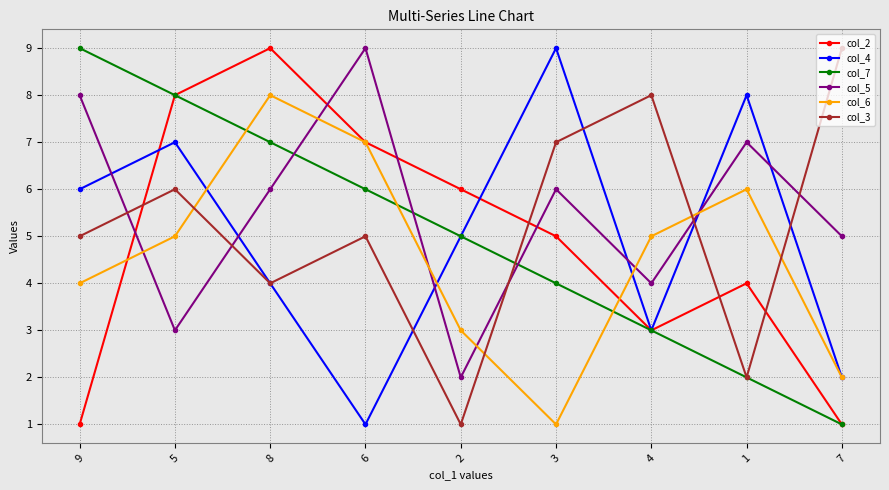

True or false: col_4 and col_5 intersect in this chart.

True